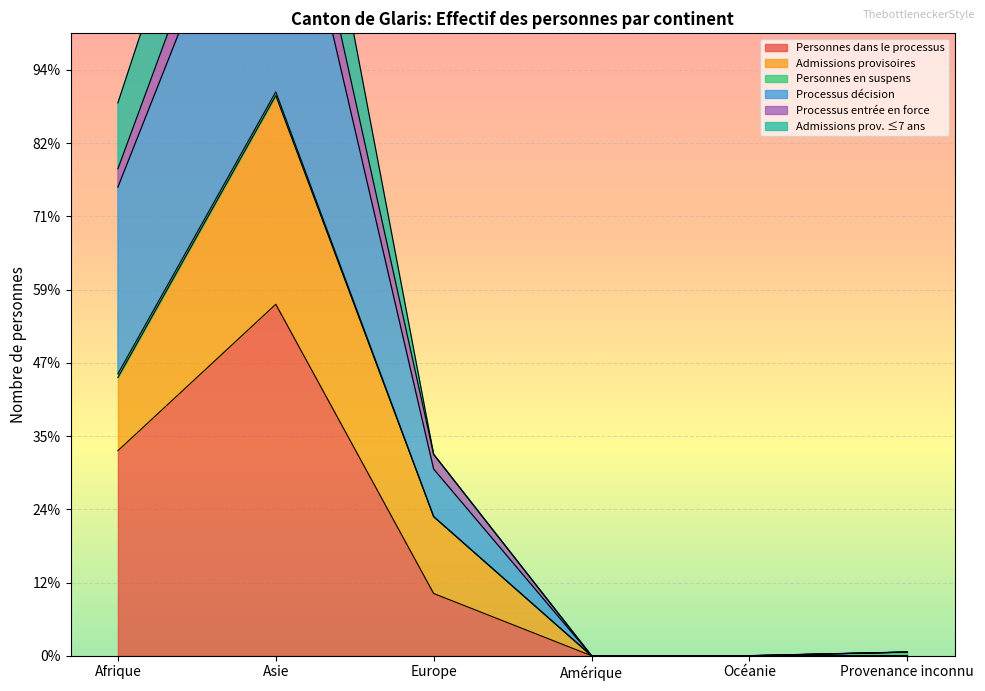

Where is Processus entrée en force nearest to the value 76?

Afrique